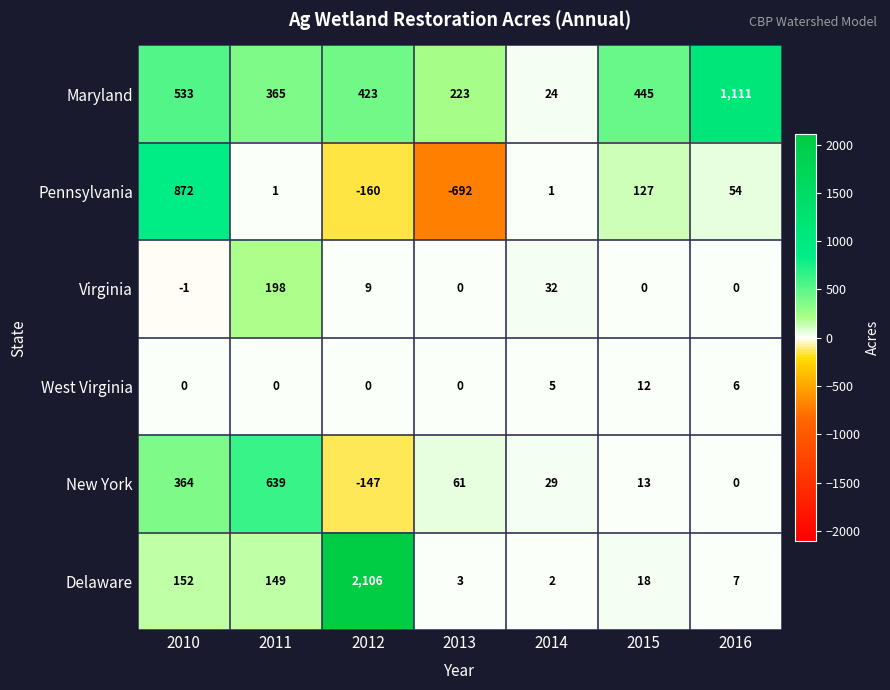

What is the difference between the highest and lowest values at 2014?

31